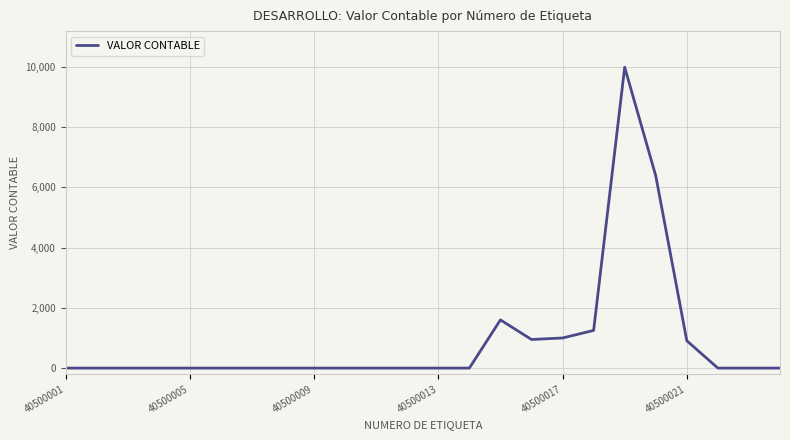

What is the greatest value displayed?

9980.0